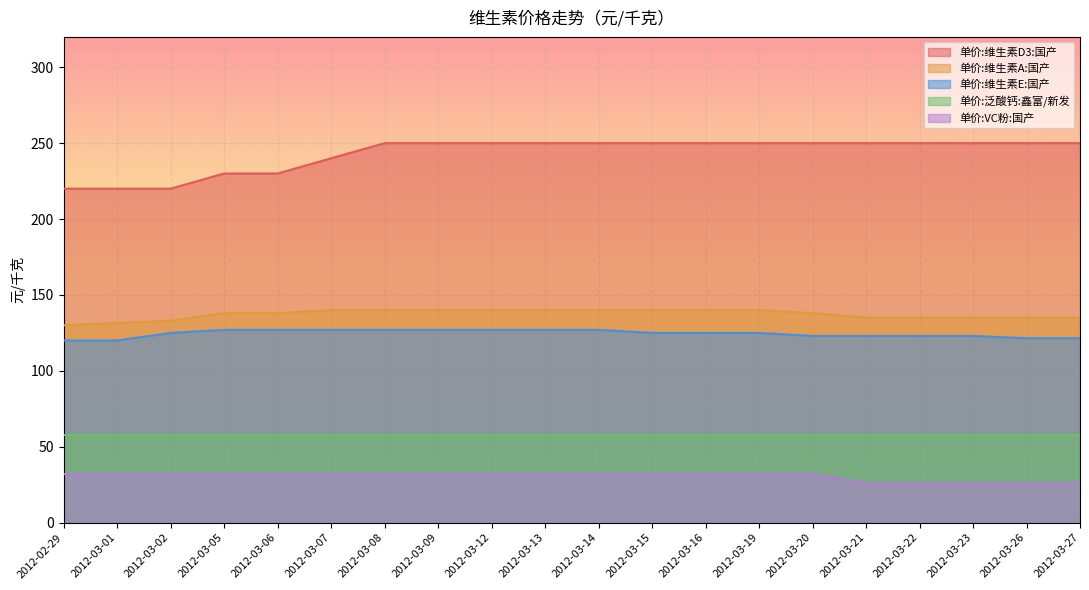

Which label corresponds to the largest value in the chart?

2012-03-08